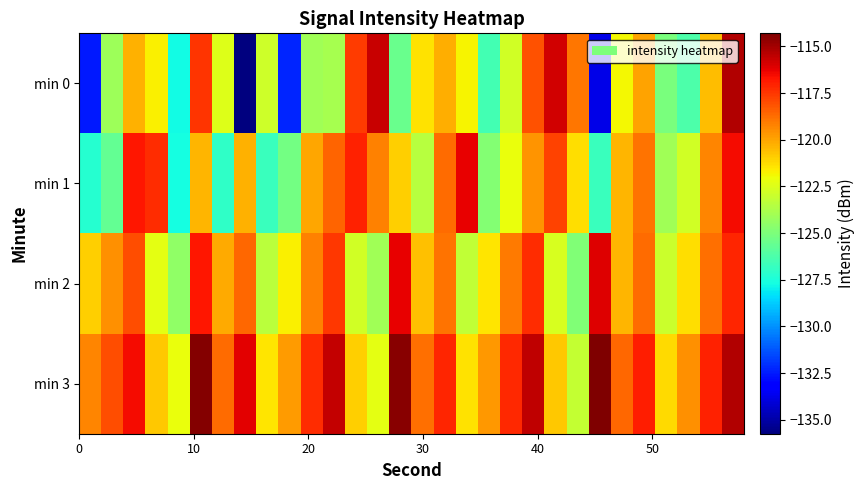

Rank the series by their maximum value, from highest to lowest.

min 3, min 0, min 2, min 1